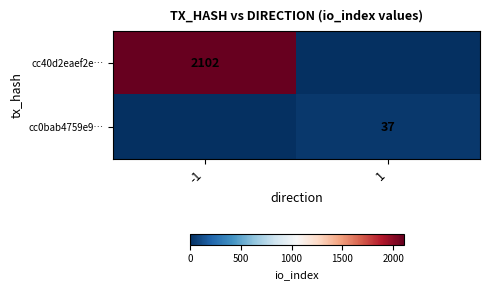

True or false: cc40d2eaef2e… has a value of 3629 at -1.

False